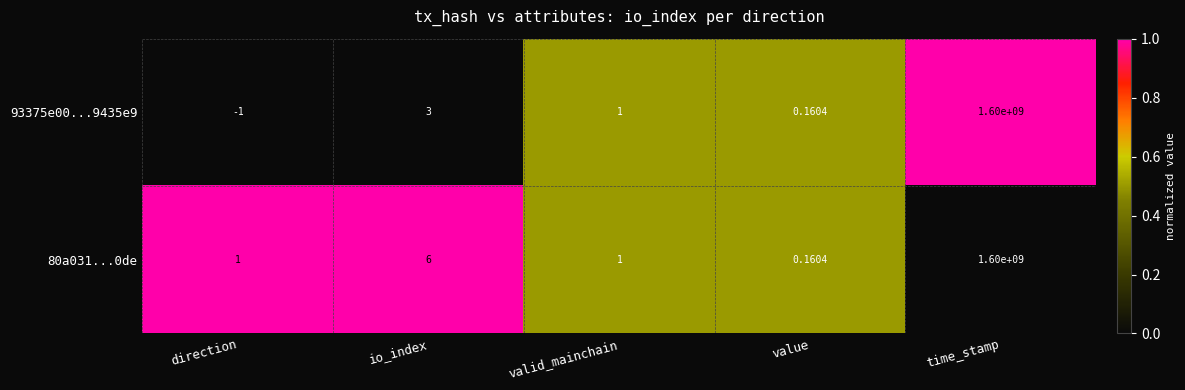

Is the value of 93375e00...9435e9 at direction greater than the value of 80a031...0de at direction?

No